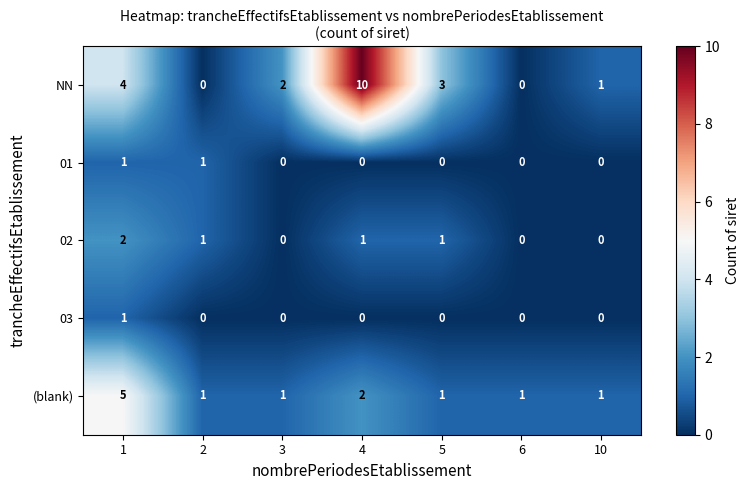

How many data points does each series have?

7